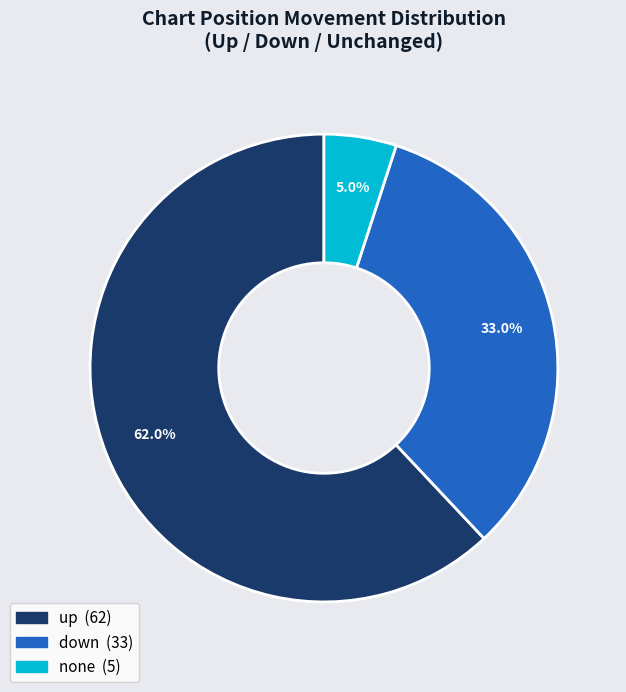

Does any single category account for the majority?

Yes